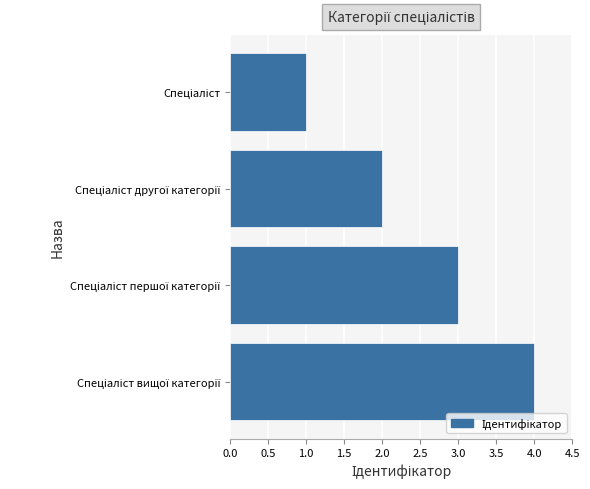

What is the sum of all values?

10